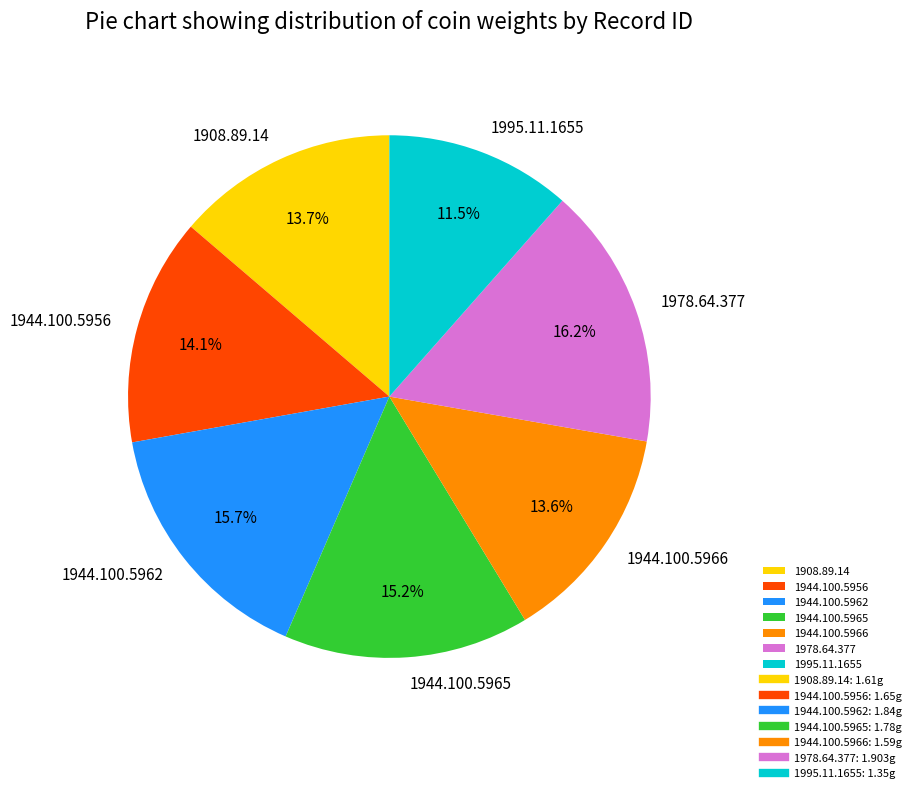

To the nearest percent, what portion does 1944.100.5965 represent?

15%